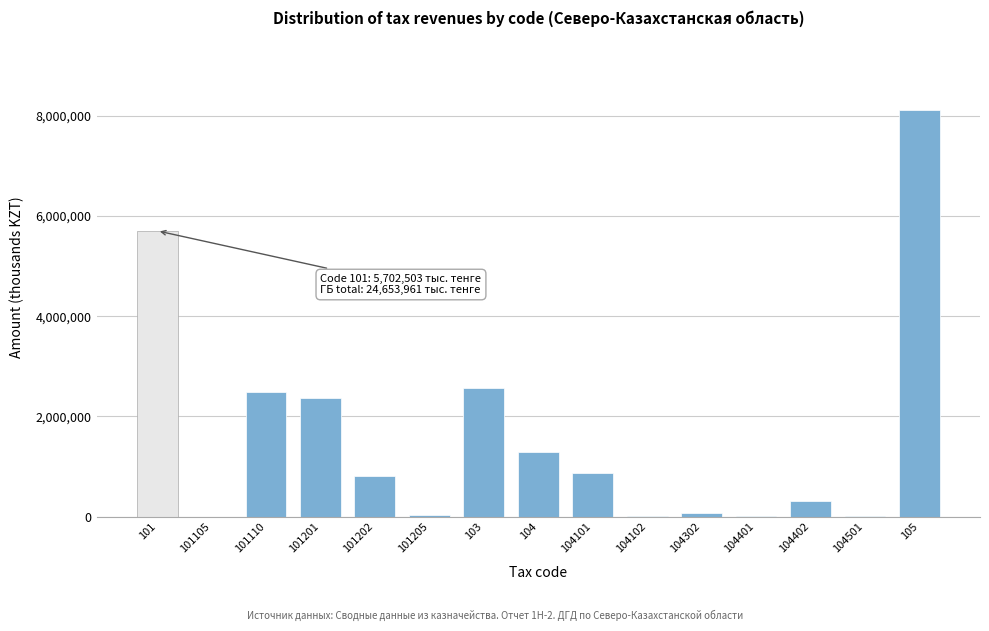

What is the maximum value shown in the chart?

8104062